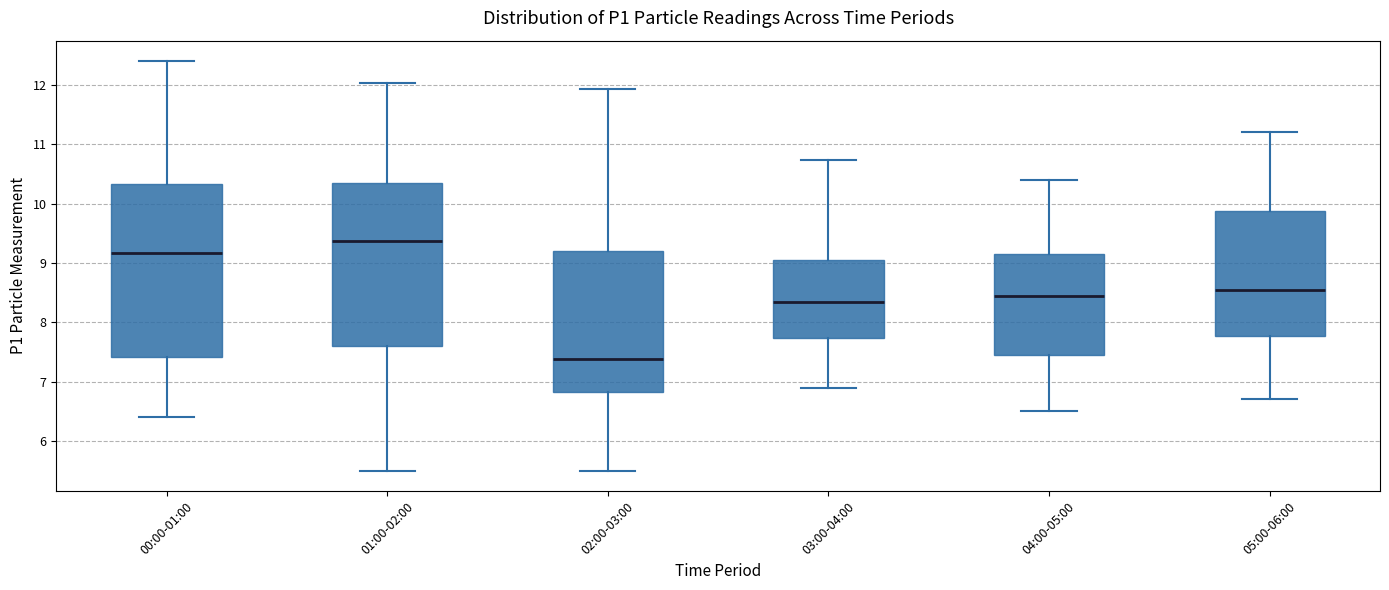

Reading left to right, read every box against the y-axis: the position of its median line, the range the box covers, and the ends of its whiskers. The values are not printed on the chart, so give them approximately, as read against the axis.

00:00-01:00: median 9.2, box 7.4 to 10.3, whiskers 6.4 to 12.4
01:00-02:00: median 9.4, box 7.6 to 10.4, whiskers 5.5 to 12.0
02:00-03:00: median 7.4, box 6.8 to 9.2, whiskers 5.5 to 11.9
03:00-04:00: median 8.3, box 7.7 to 9.1, whiskers 6.9 to 10.7
04:00-05:00: median 8.5, box 7.5 to 9.2, whiskers 6.5 to 10.4
05:00-06:00: median 8.6, box 7.8 to 9.9, whiskers 6.7 to 11.2